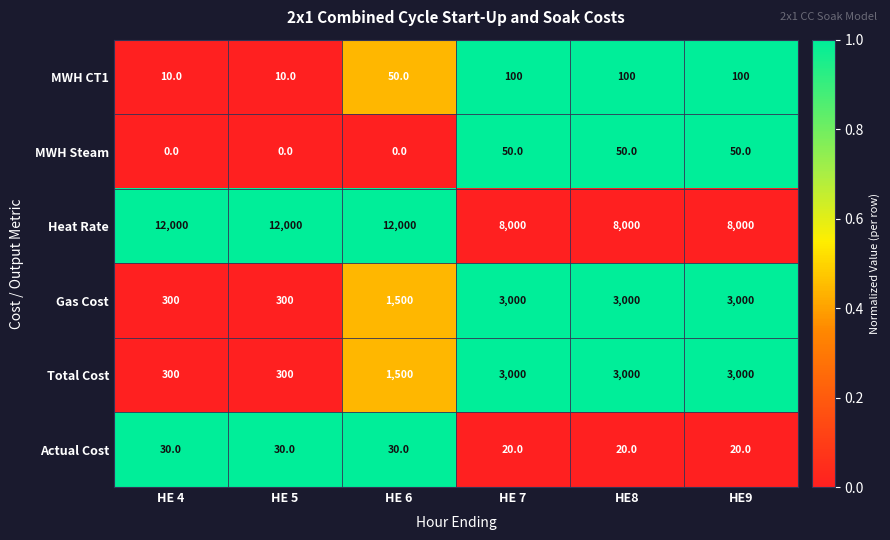

At which category is the sum across all series the highest?

HE 6